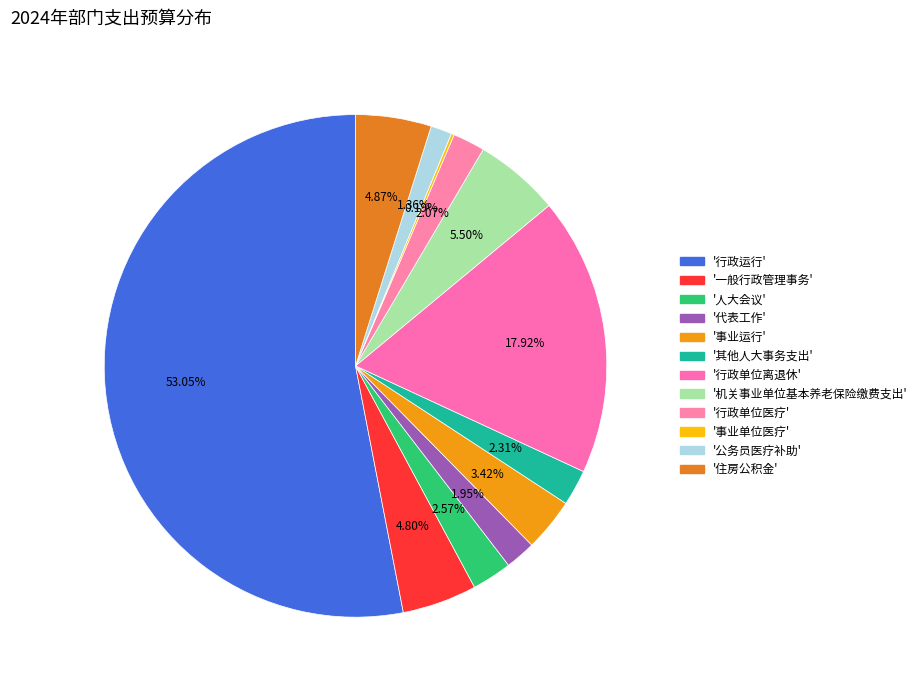

Which category has the biggest portion of the pie?

行政运行